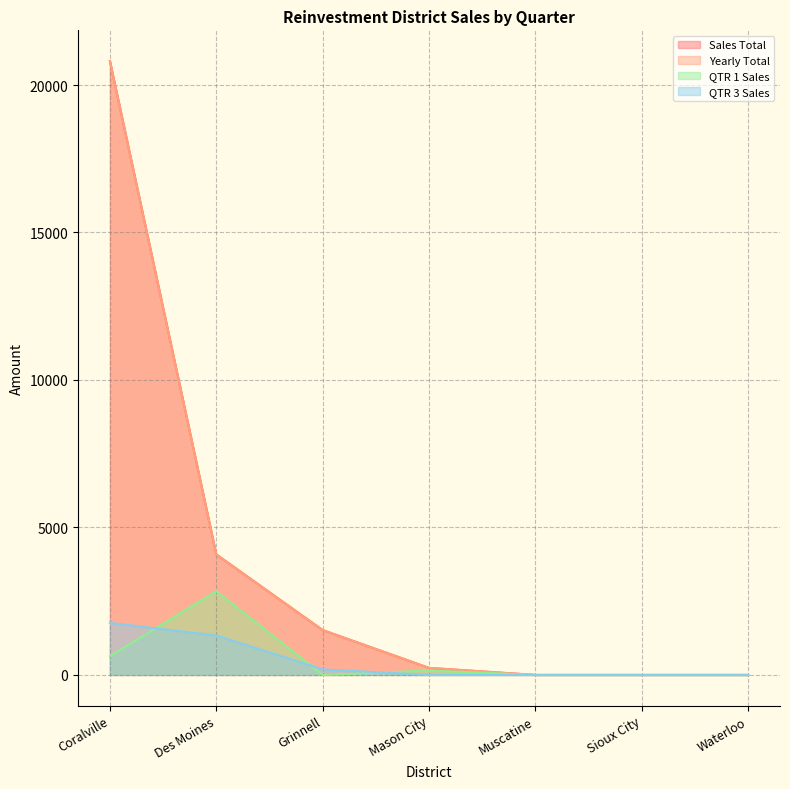

At which category does the chart reach its minimum across all series?

Muscatine